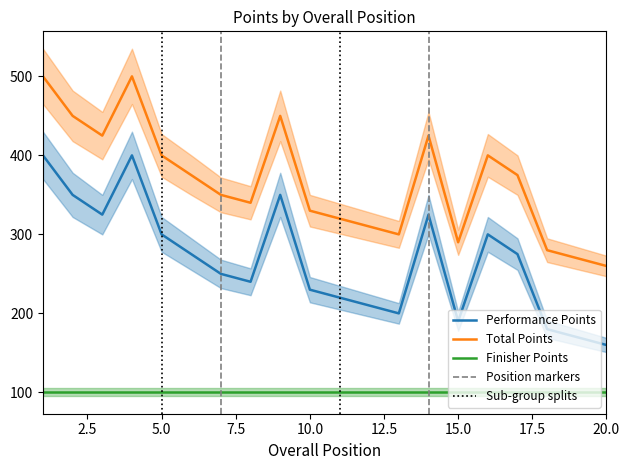

True or false: Finisher Points and Performance Points intersect in this chart.

False